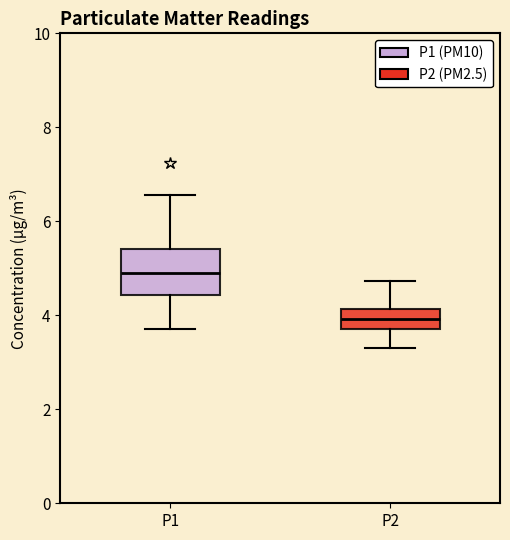

Which box's median line is the highest?

P1